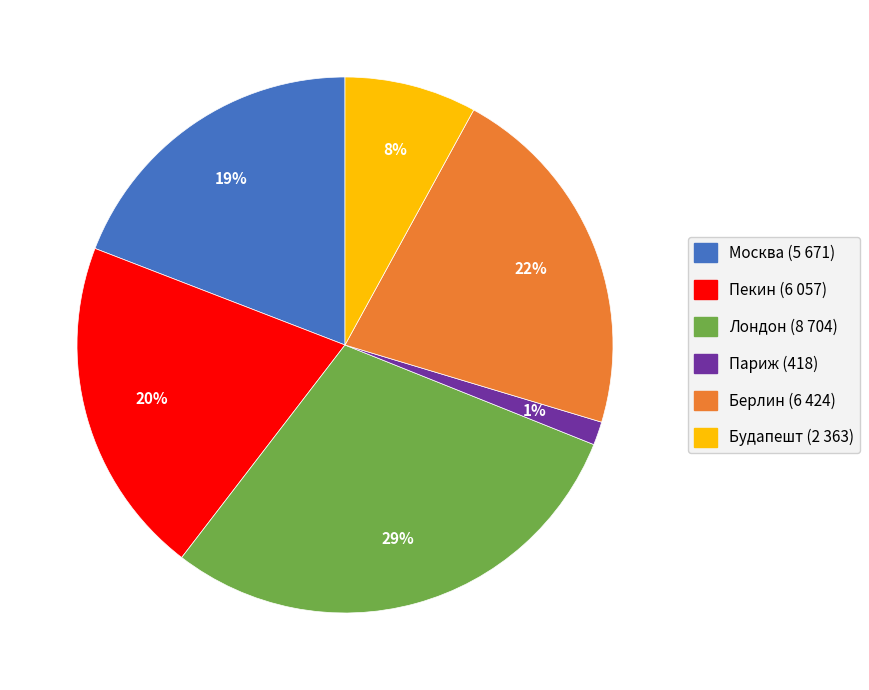

Rank the categories by value from lowest to highest.

Париж, Будапешт, Москва, Пекин, Берлин, Лондон